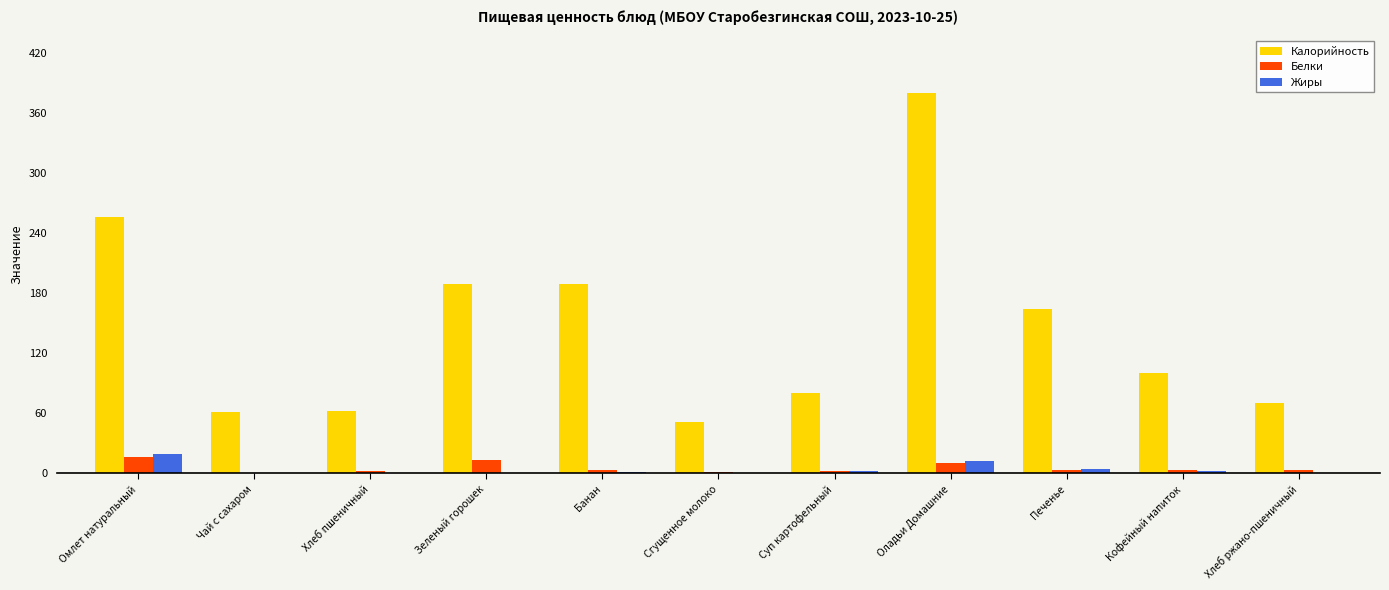

Is the value of Жиры at Сгущенное молоко greater than the value of Белки at Зеленый горошек?

No